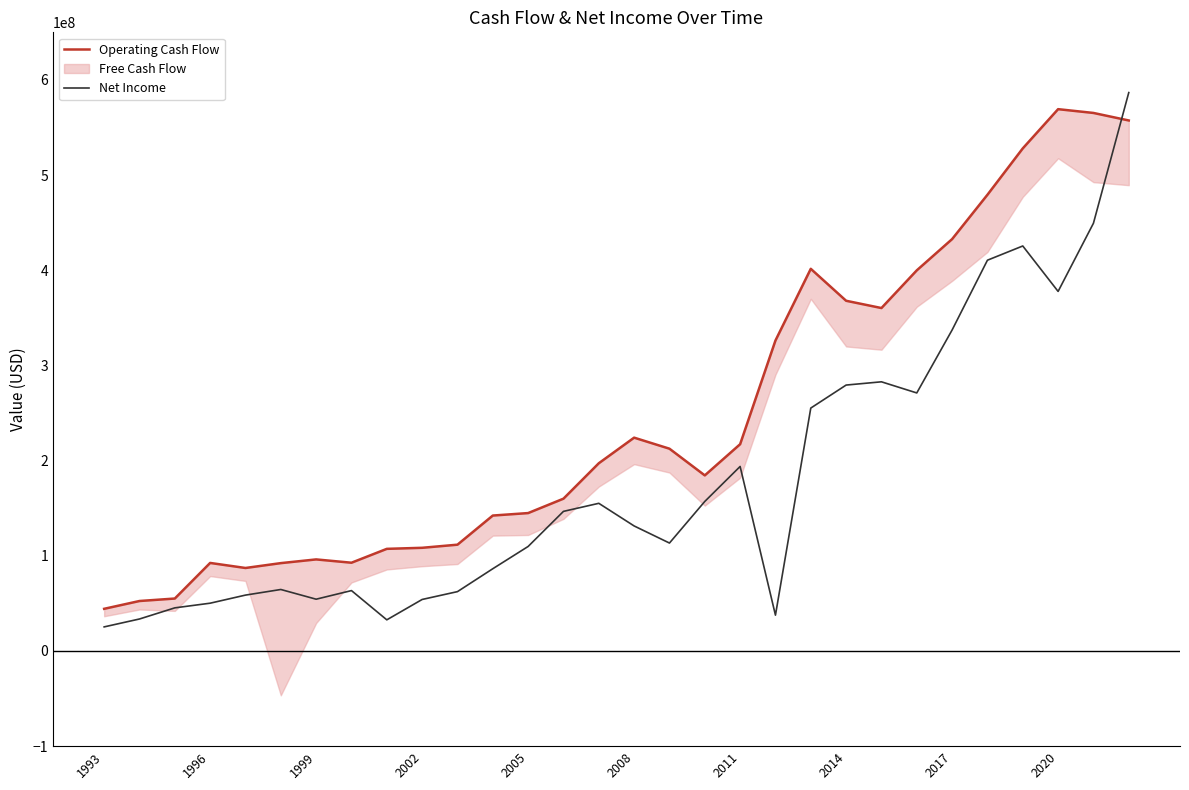

Where do Net Income and Operating Cash Flow first cross each other?

28 and 29